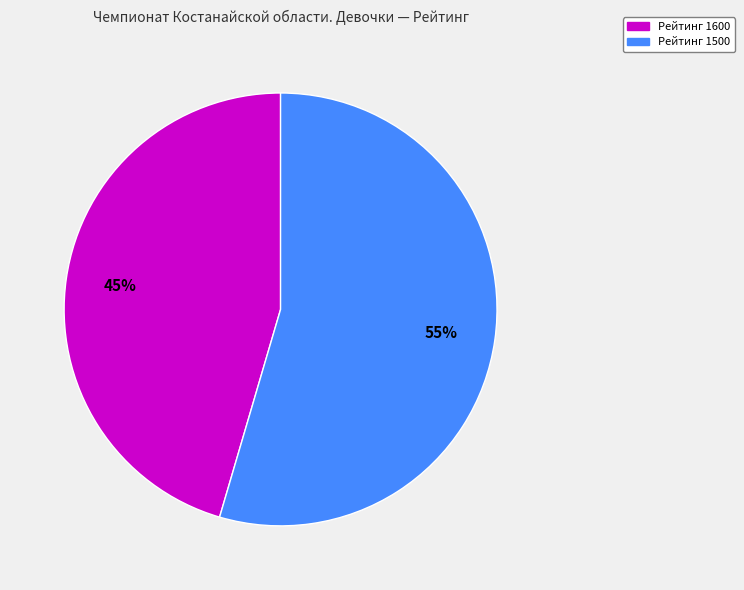

Is there a majority slice in this chart?

Yes